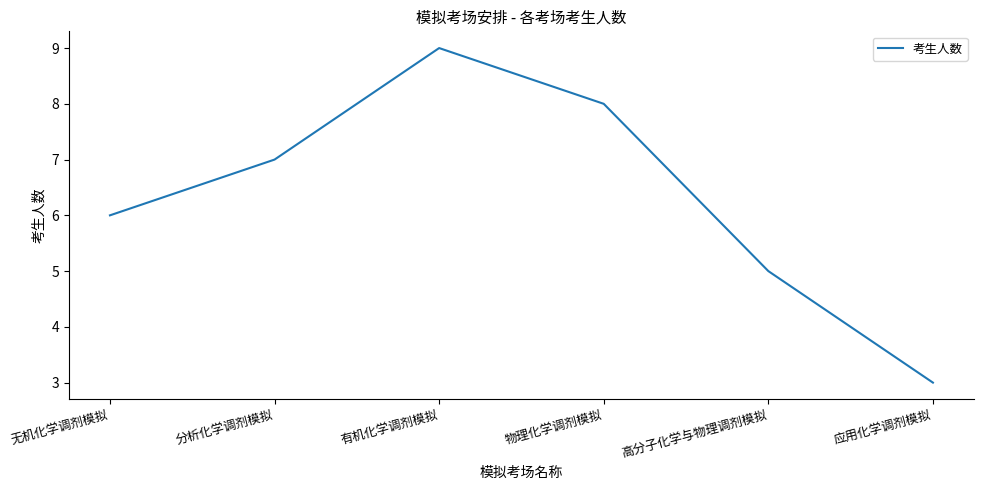

How many distinct data groups are displayed?

1